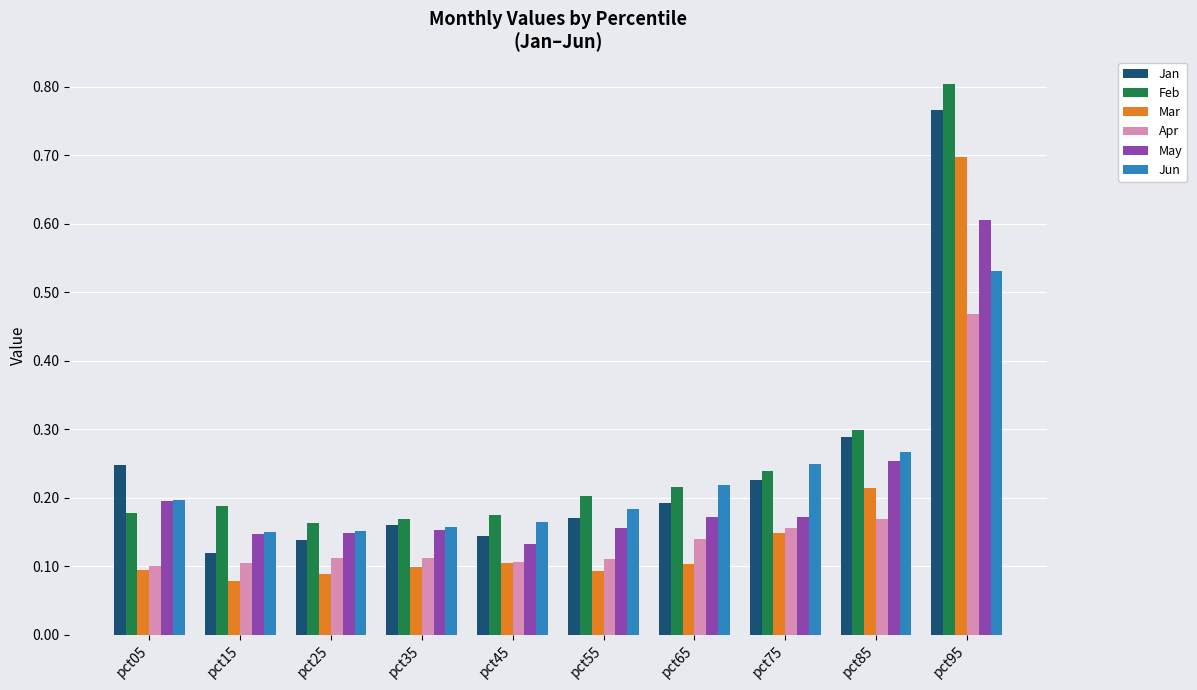

The value of May at pct25 is 0.2. True or false?

False